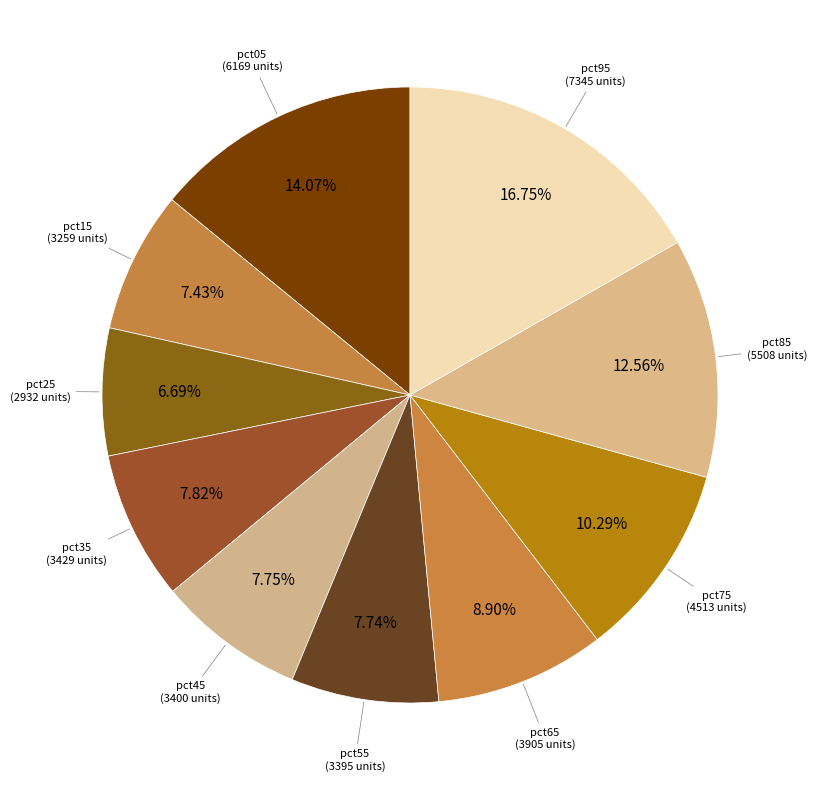

What is the largest slice in the pie chart?

pct95